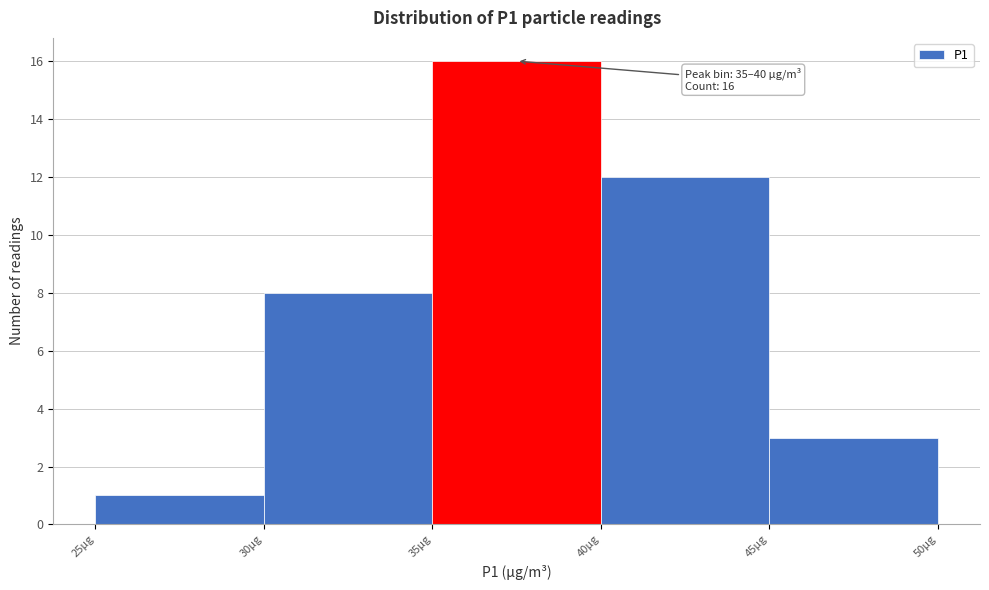

Which range on the x-axis has the tallest bar?

35 to 40